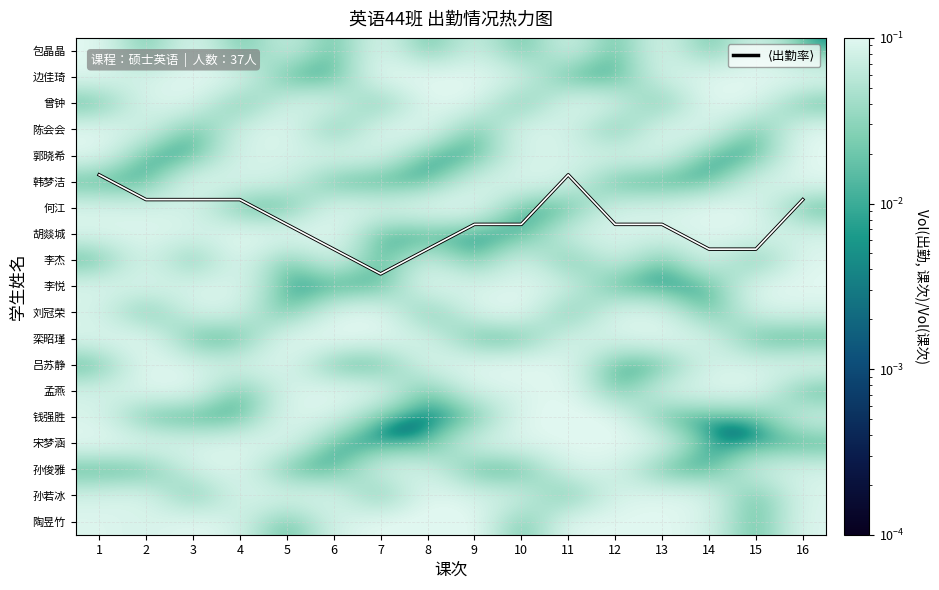

At how many categories does at least one series exceed 1?

16